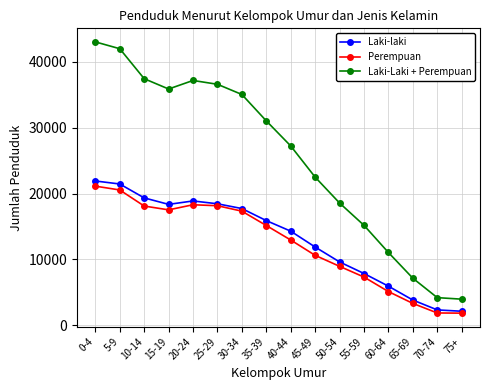

What is the difference between the Laki-laki values at 20-24 and 70-74?

16544